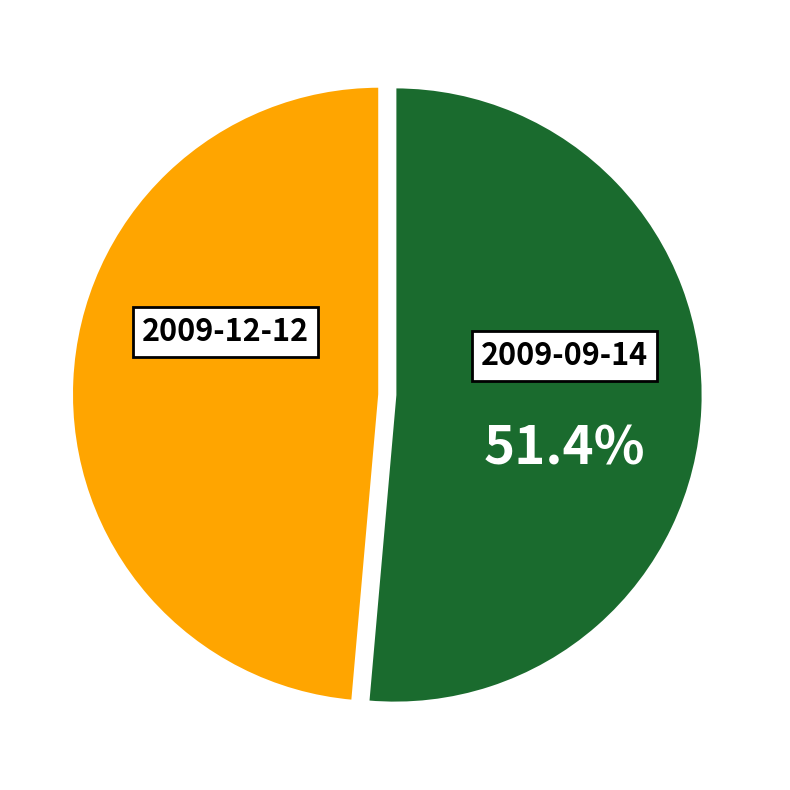

To the nearest percent, what percentage of the pie is 2009-09-14?

51%